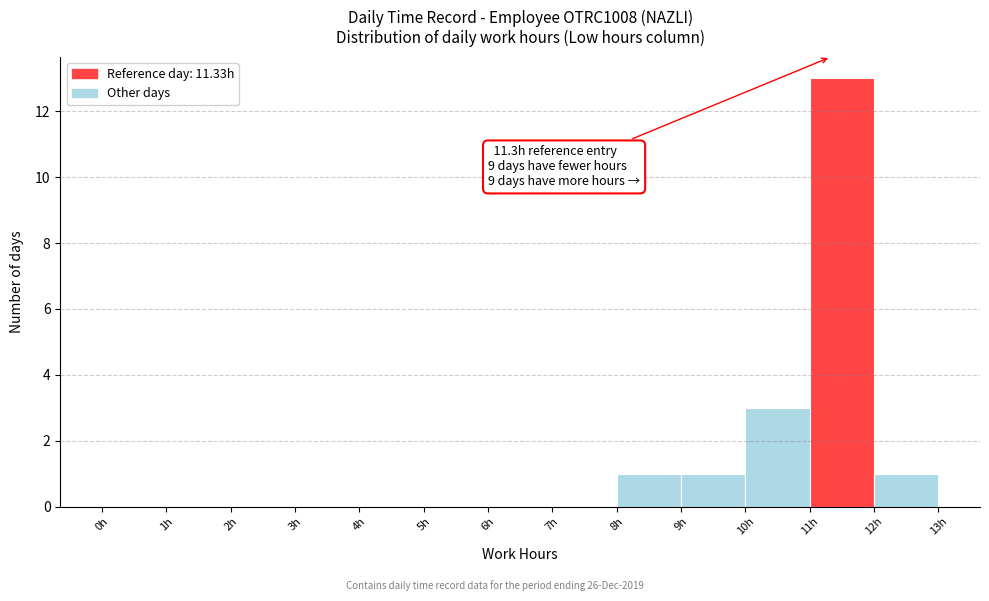

Over which range of the x-axis is the bar tallest?

11 to 12